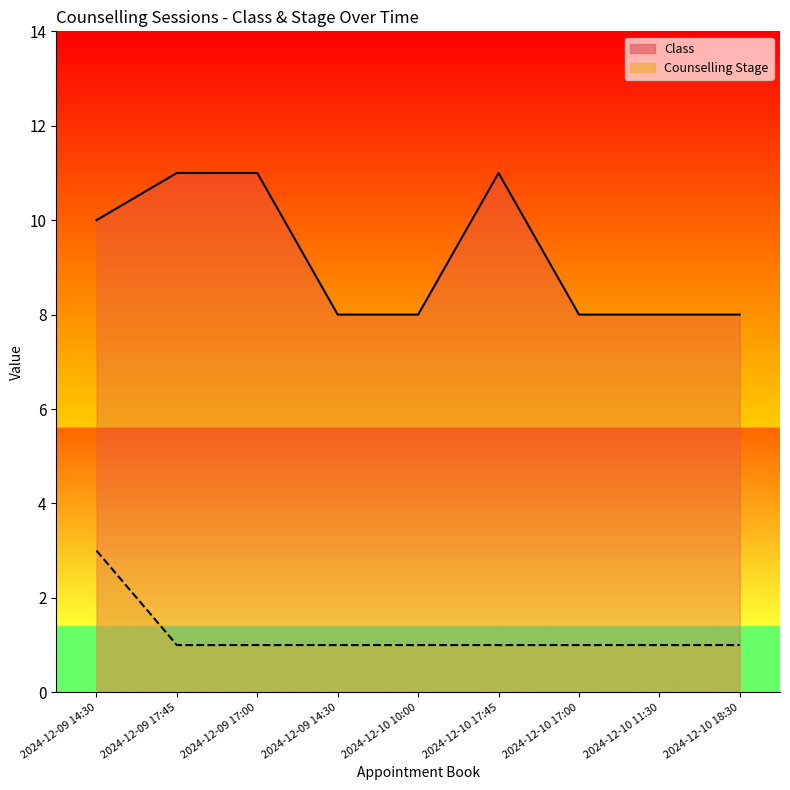

True or false: Class and Counselling Stage cross at least once.

False